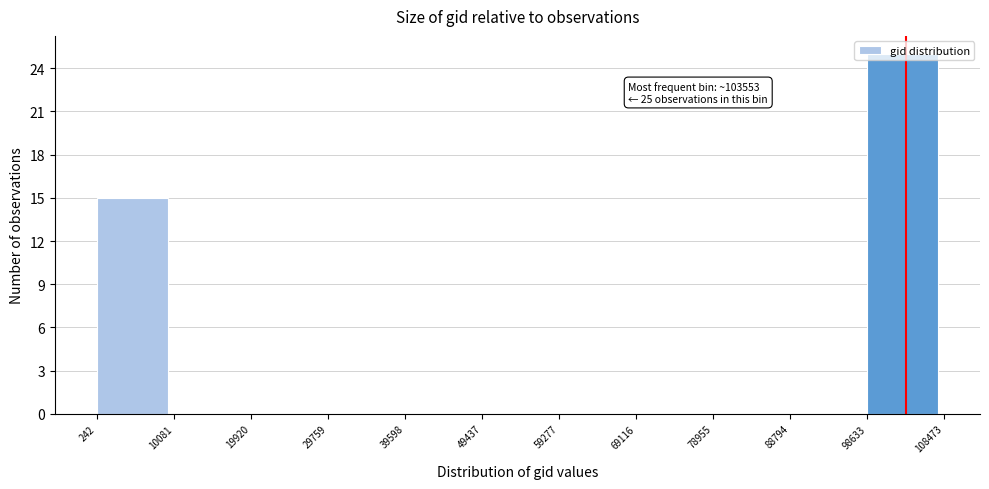

Over which range of the x-axis is the bar tallest?

98633 to 108473